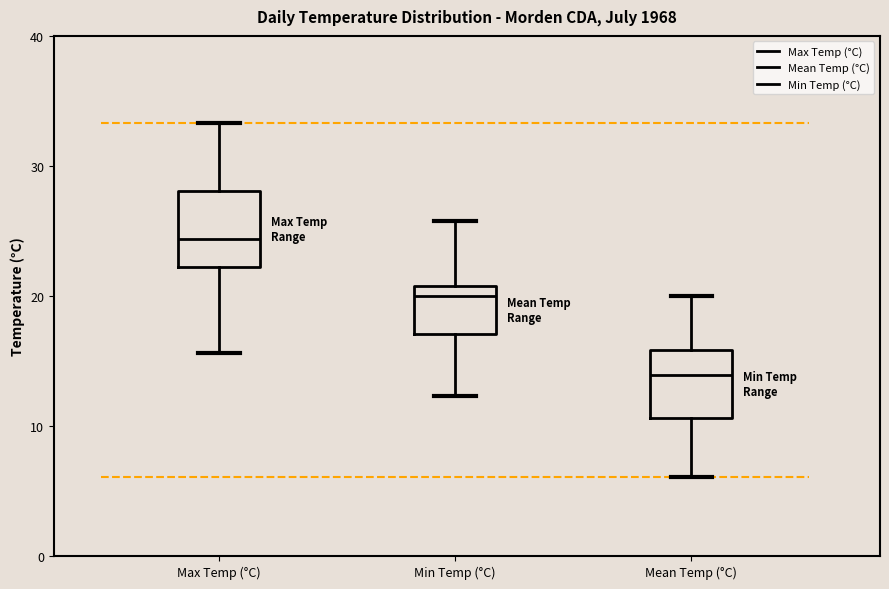

Reading left to right, transcribe this box plot: for each box, give where its median line is, the range the box spans, and where its two whiskers end, as read against the y-axis. The values are not printed on the chart, so give them approximately, as read against the axis.

Max Temp (°C): median 24, box 22 to 28, whiskers 16 to 33
Min Temp (°C): median 20, box 17 to 21, whiskers 12 to 26
Mean Temp (°C): median 14, box 11 to 16, whiskers 6 to 20